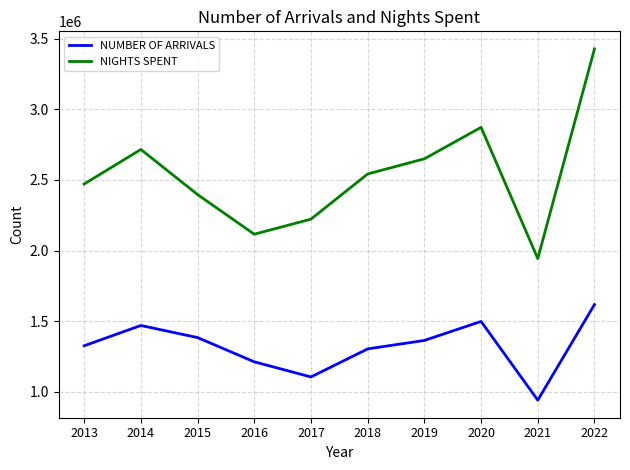

Which series changed the most between 2013 and 2019?

NIGHTS SPENT